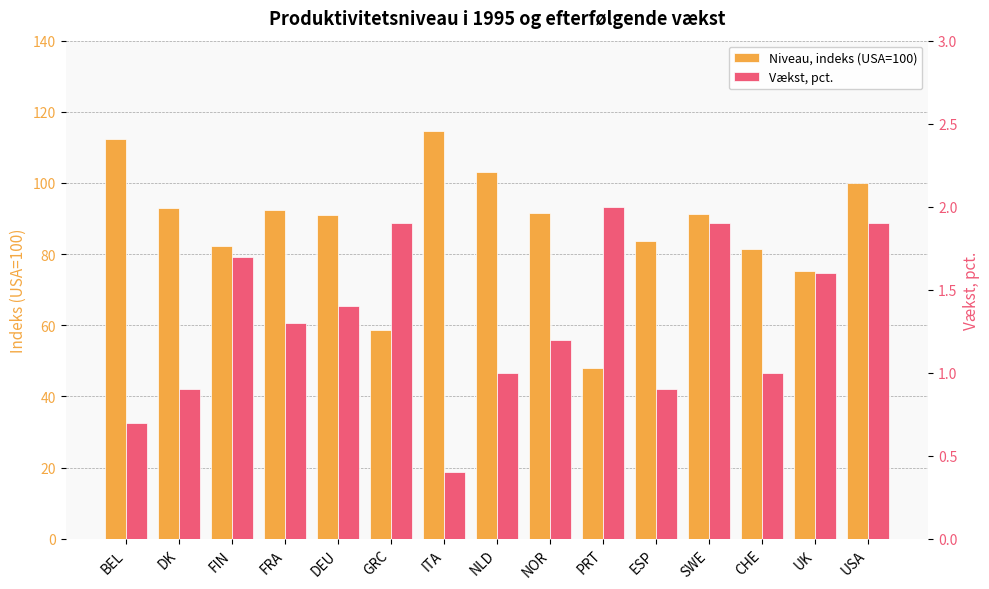

Where is Vækst, pct. nearest to the value 1?

NLD